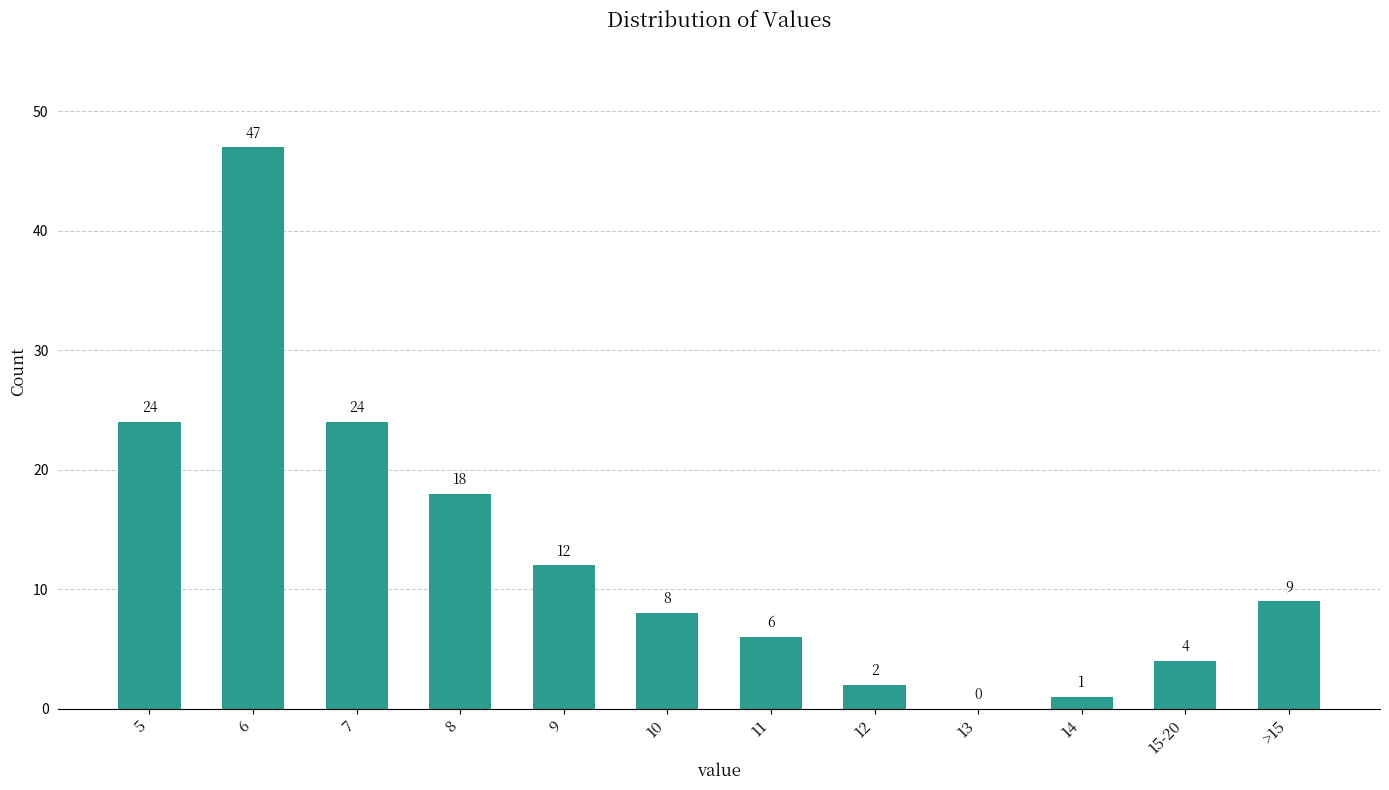

Reading left to right, extract all data points from this chart.

5=24	6=47	7=24	8=18	9=12	10=8	11=6	12=2	13=0	14=1	15-20=4	>15=9